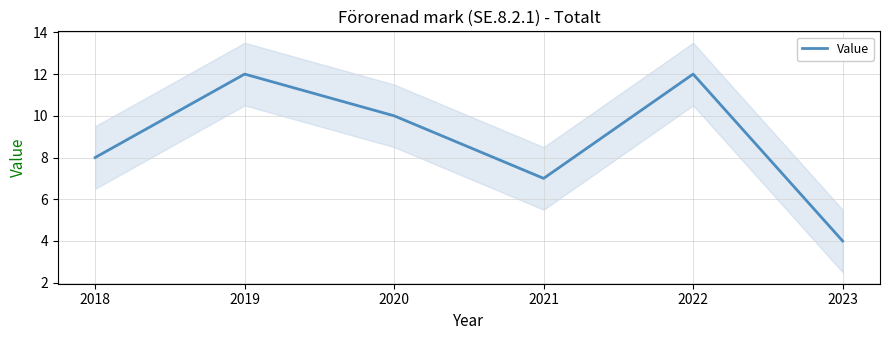

Reading left to right, transcribe all the data shown in this chart.

2018=8	2019=12	2020=10	2021=7	2022=12	2023=4